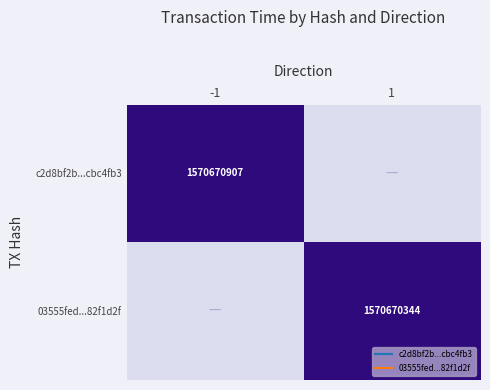

The value of c2d8bf2b...cbc4fb3 at 1 is 0.0. True or false?

True